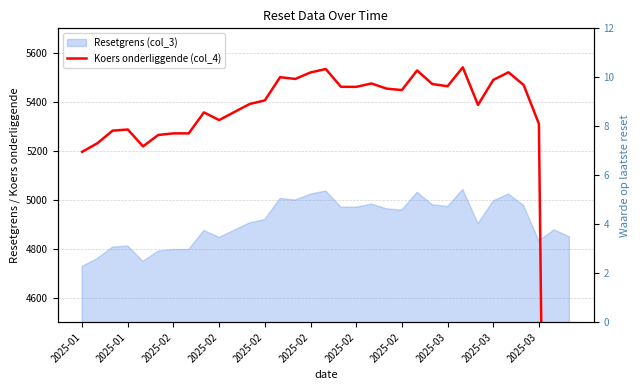

Count the number of categories in the chart.

33